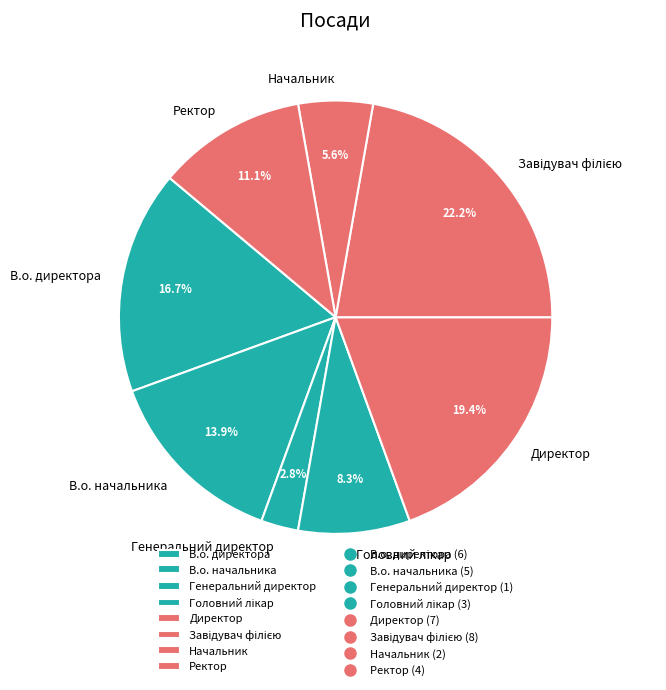

The Начальник slice represents 6% of the pie. True or false?

True